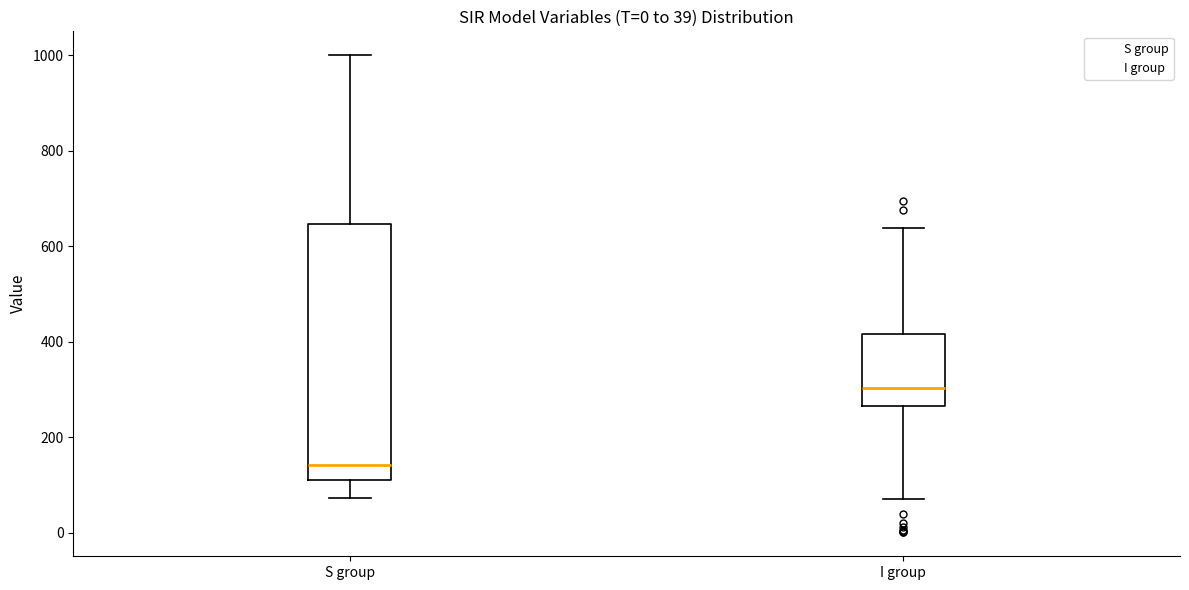

Which box's median line is the lowest?

S group